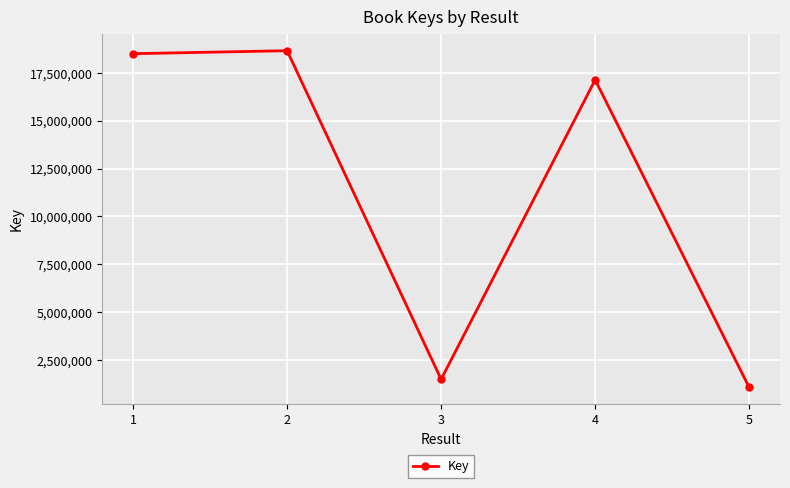

What is the value of the 5th point from the left?

1067372